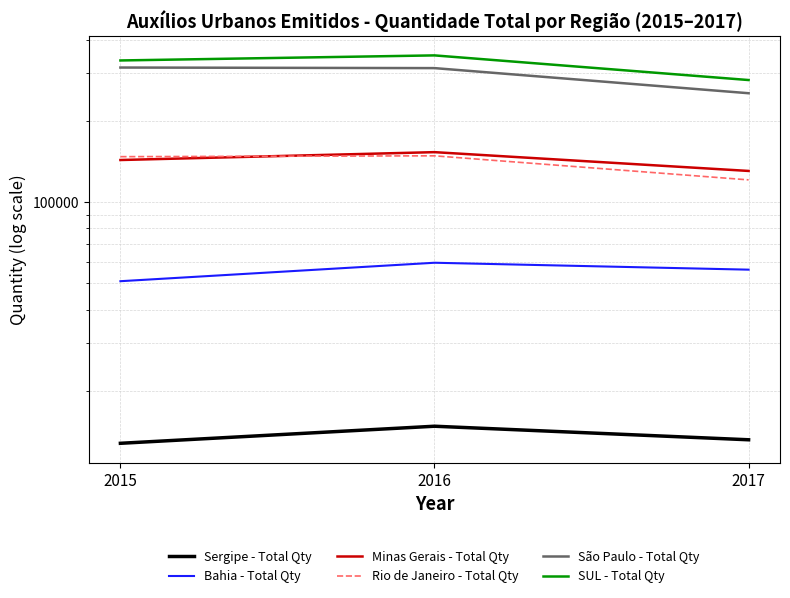

Is it true that Bahia - Total Qty equals 83307 at 2015?

False